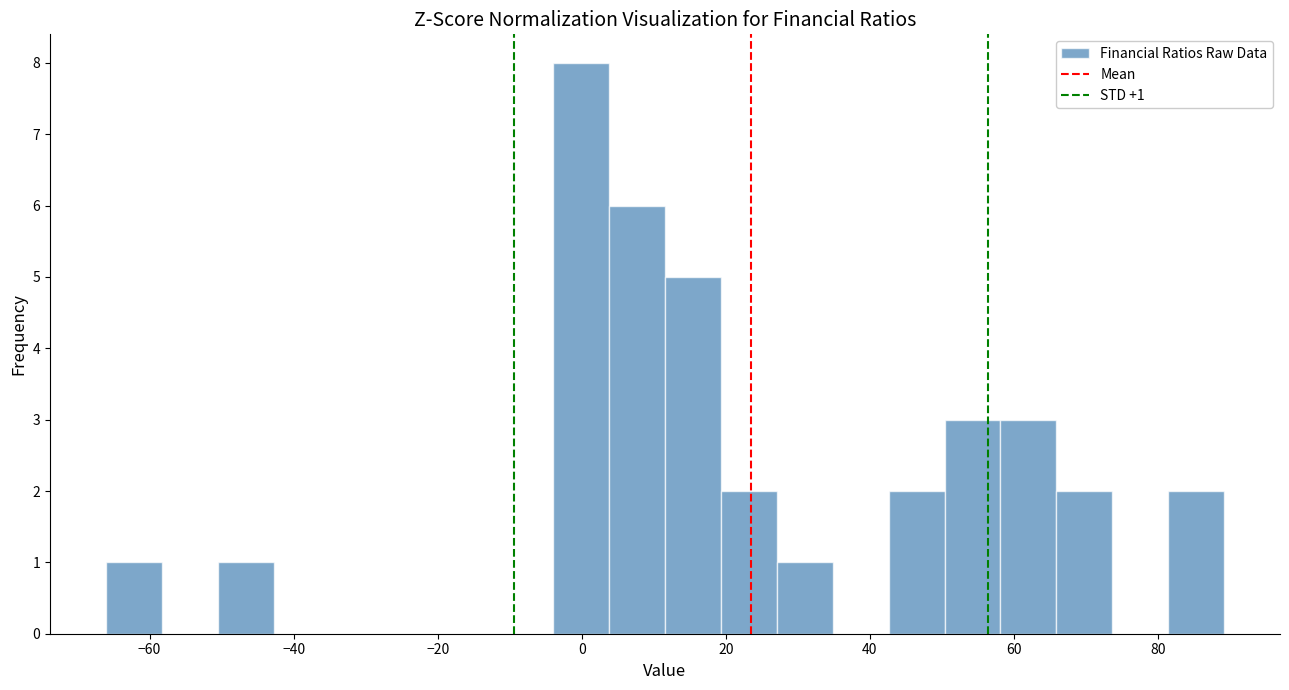

Read against the x-axis, roughly where is the centre of the tallest bar?

0